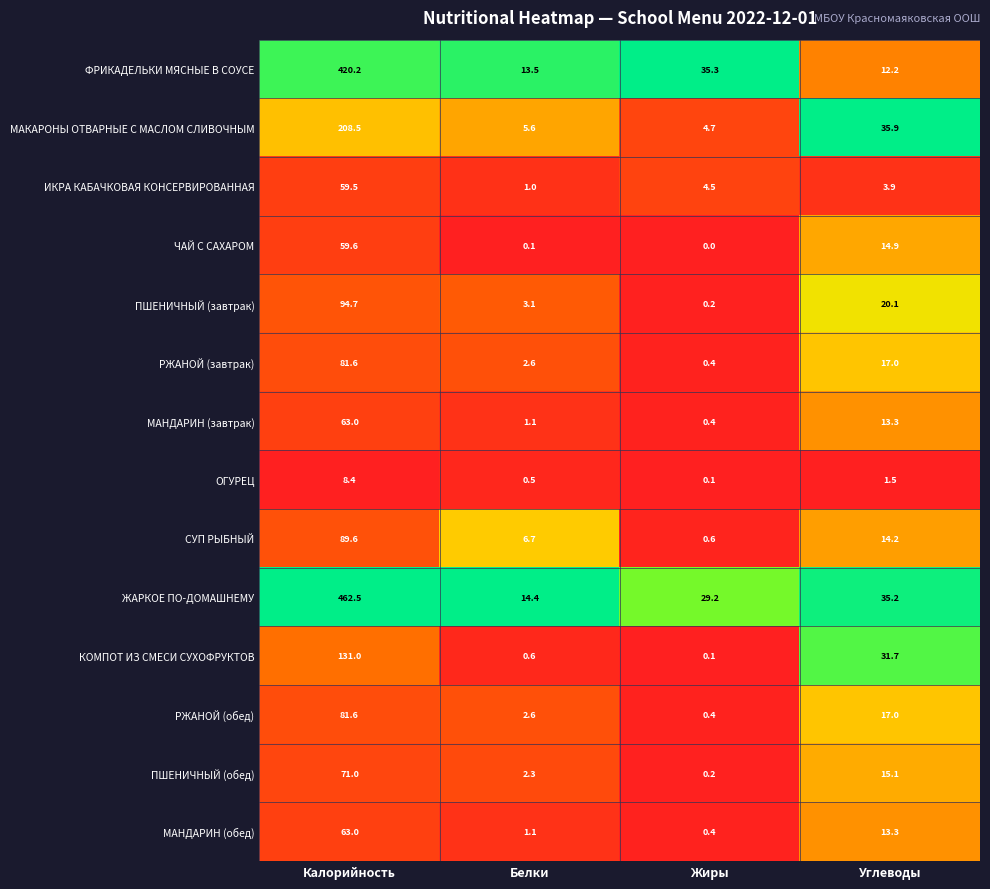

What is the minimum value for ЖАРКОЕ ПО-ДОМАШНЕМУ?

14.4